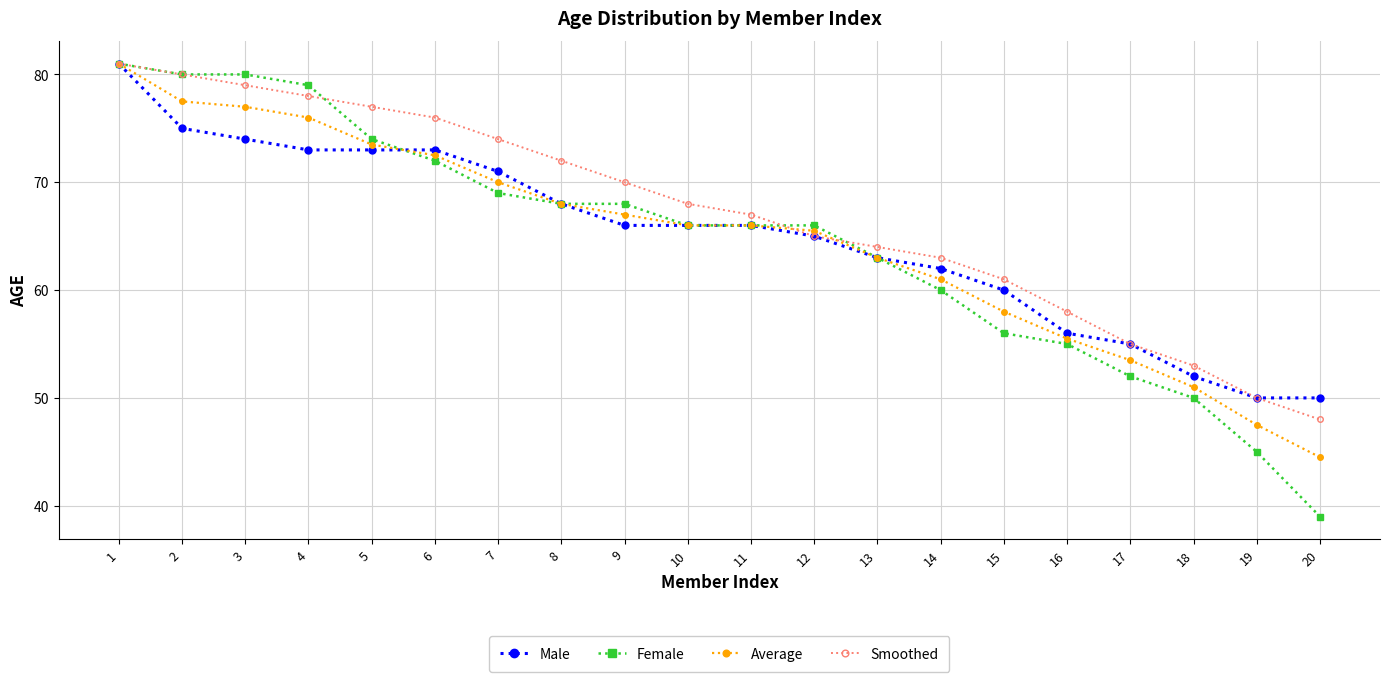

True or false: Female and Male cross at least once.

True